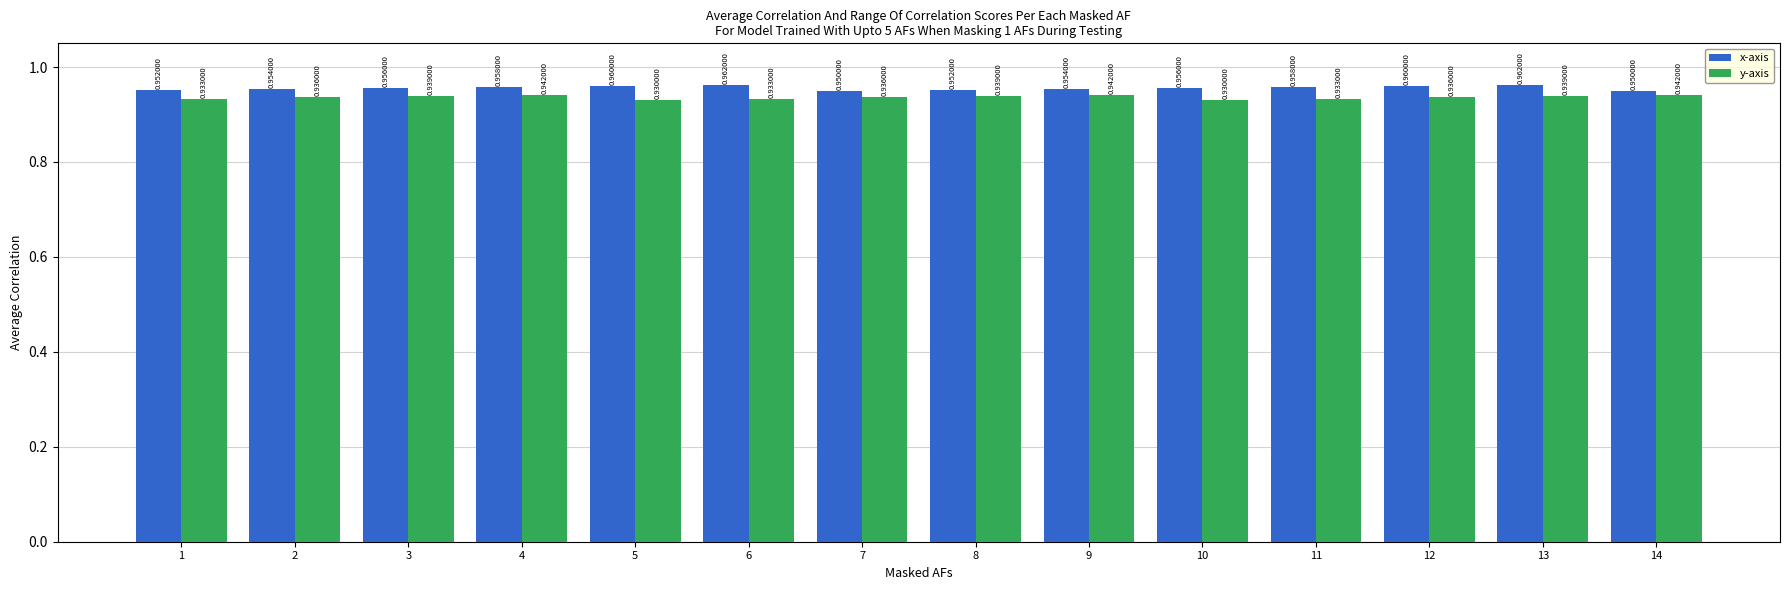

What is the total value across all series at 6?

1.9